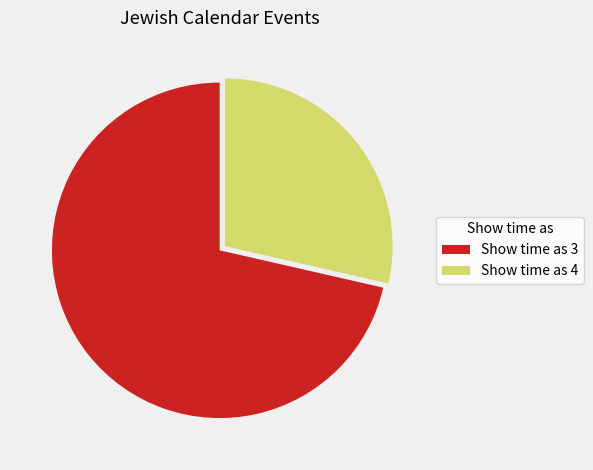

True or false: Show time as 4 accounts for 22% of the total.

False